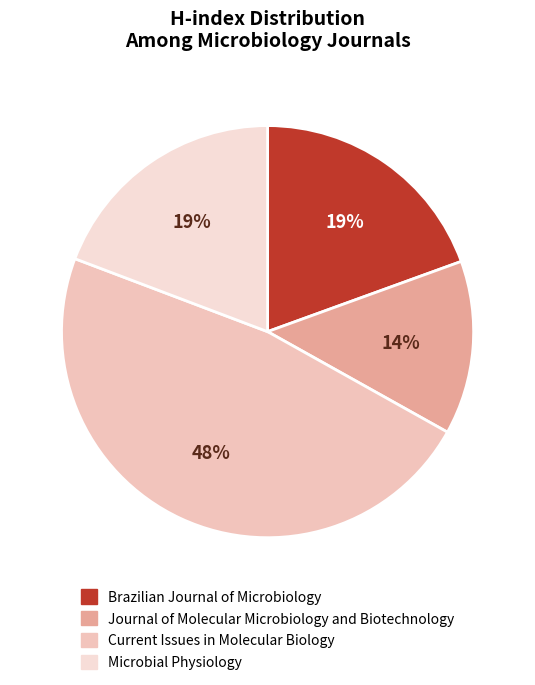

Rank the categories by value from lowest to highest.

Journal of Molecular Microbiology and Biotechnology, Microbial Physiology, Brazilian Journal of Microbiology, Current Issues in Molecular Biology